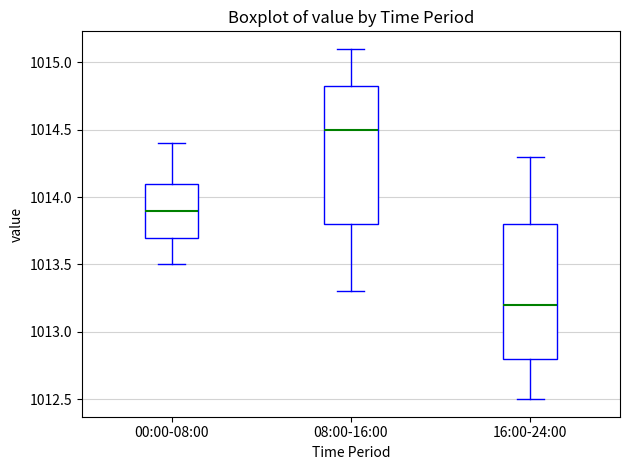

Reading left to right, read every box against the y-axis: the position of its median line, the range the box covers, and the ends of its whiskers. The values are not printed on the chart, so give them approximately, as read against the axis.

00:00-08:00: median 1013.90, box 1013.70 to 1014.10, whiskers 1013.50 to 1014.40
08:00-16:00: median 1014.50, box 1013.80 to 1014.85, whiskers 1013.30 to 1015.10
16:00-24:00: median 1013.20, box 1012.80 to 1013.80, whiskers 1012.50 to 1014.30